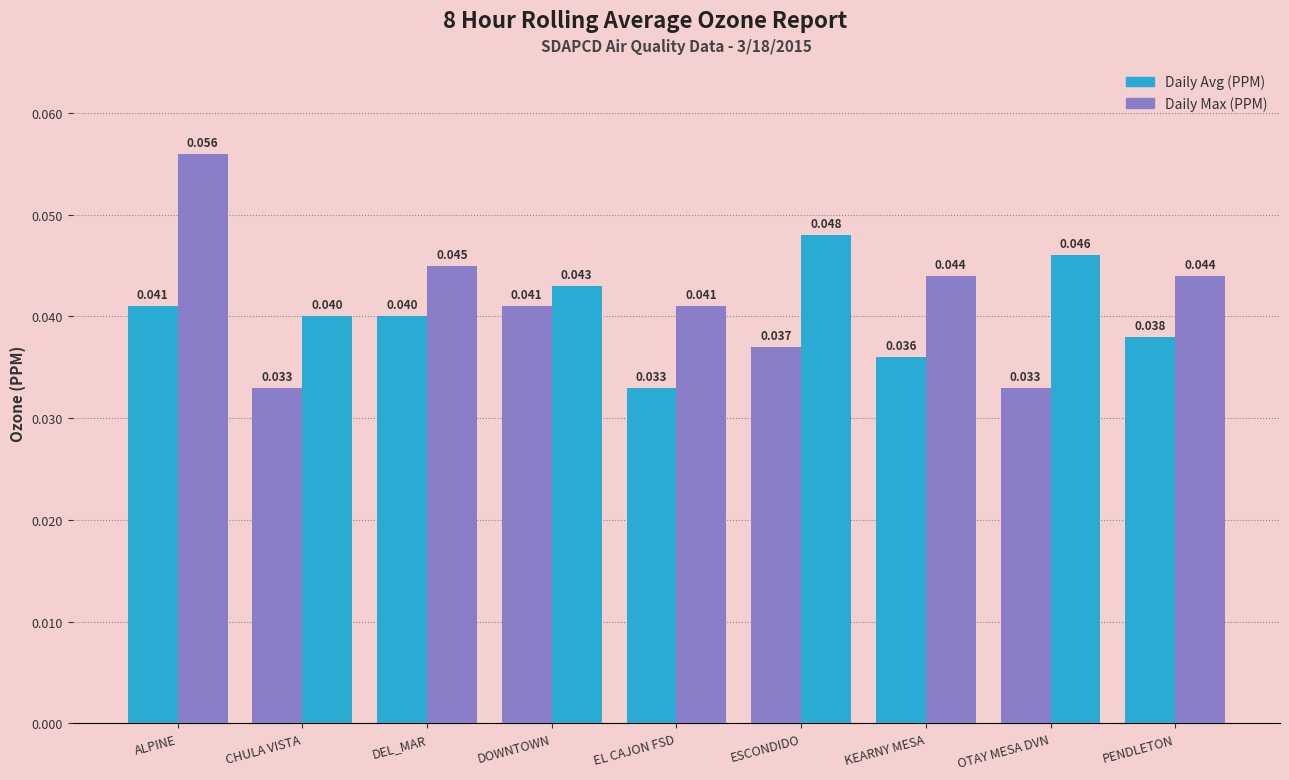

Is it true that Daily Avg (PPM) equals 0.0 at DOWNTOWN?

False